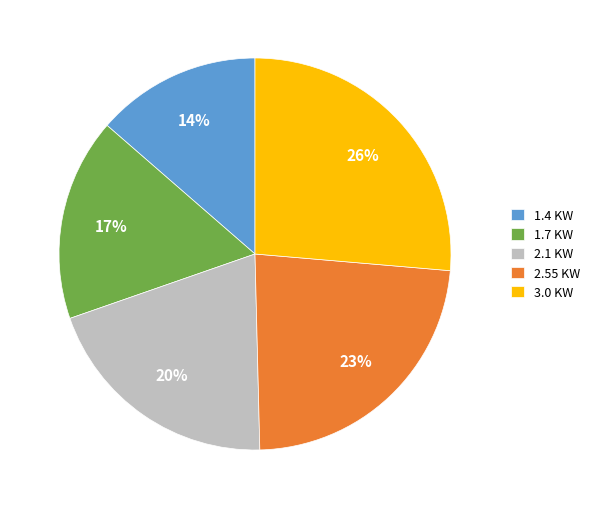

How many slices are in this pie chart?

5